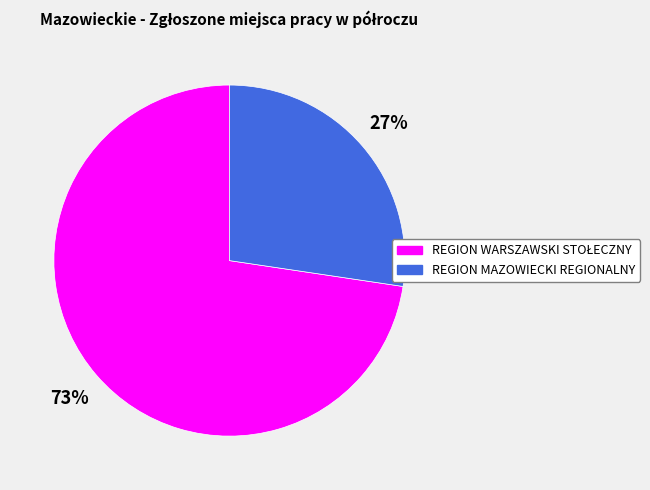

The REGION MAZOWIECKI REGIONALNY slice represents 27% of the pie. True or false?

True